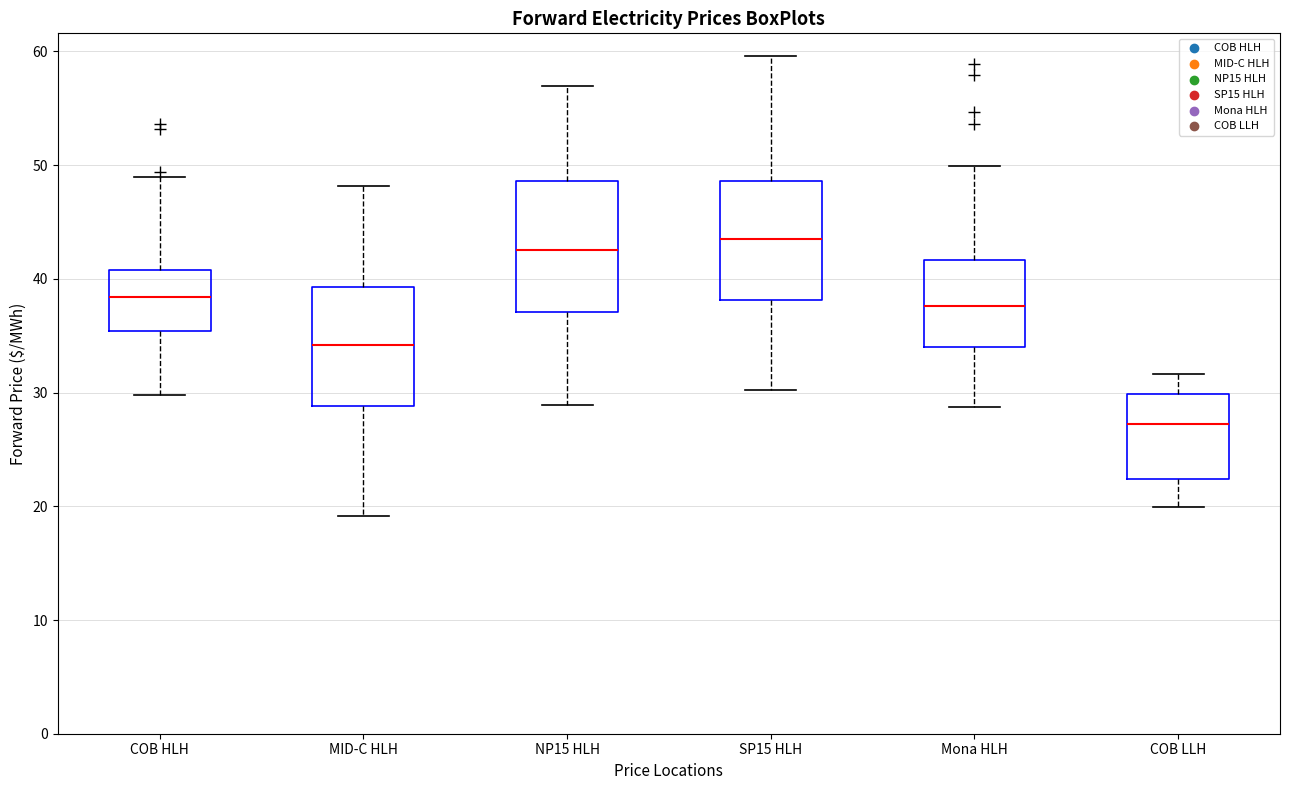

Which box is the tallest, from its lower edge to its upper edge?

NP15 HLH